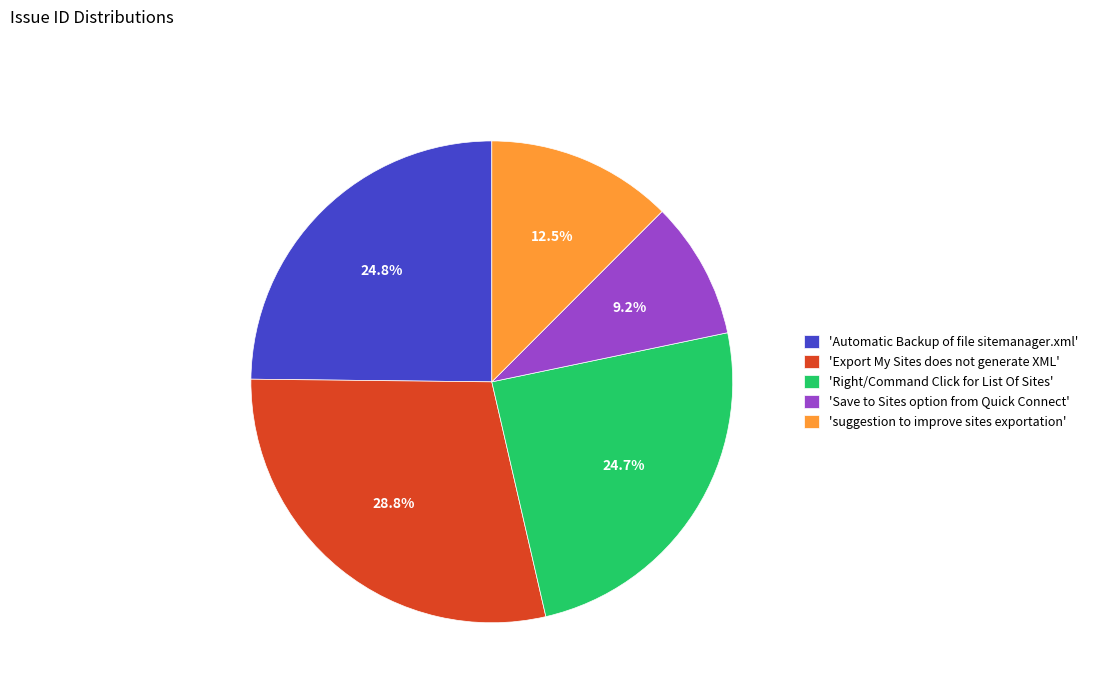

Does 'suggestion to improve sites exportation' account for over 50% of the chart?

No